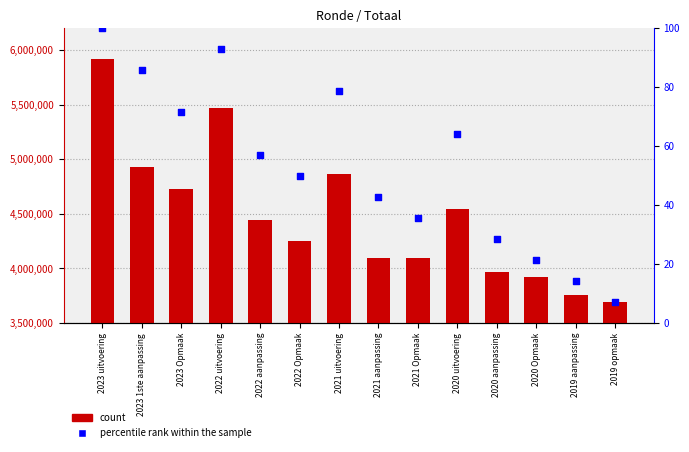

Which series has the largest total across all categories?

Totaal